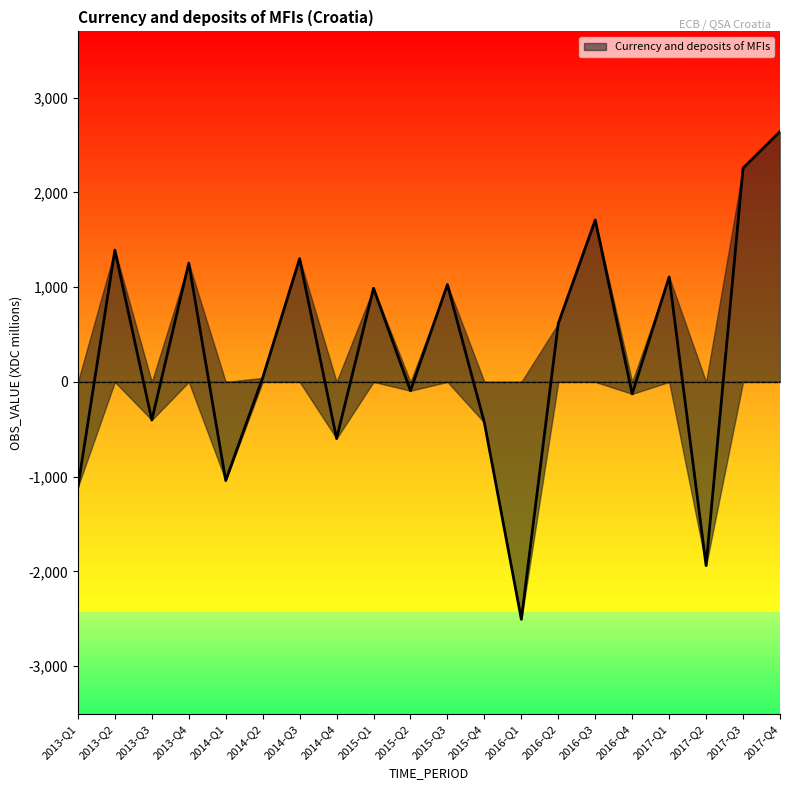

How many lines are shown in the chart?

1